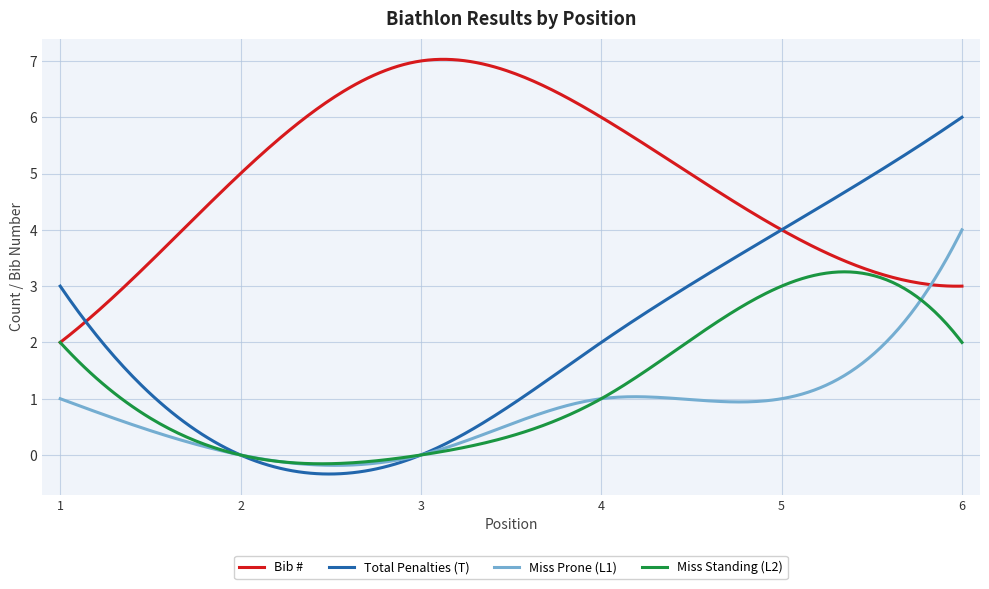

What is the smallest value displayed?

-0.3